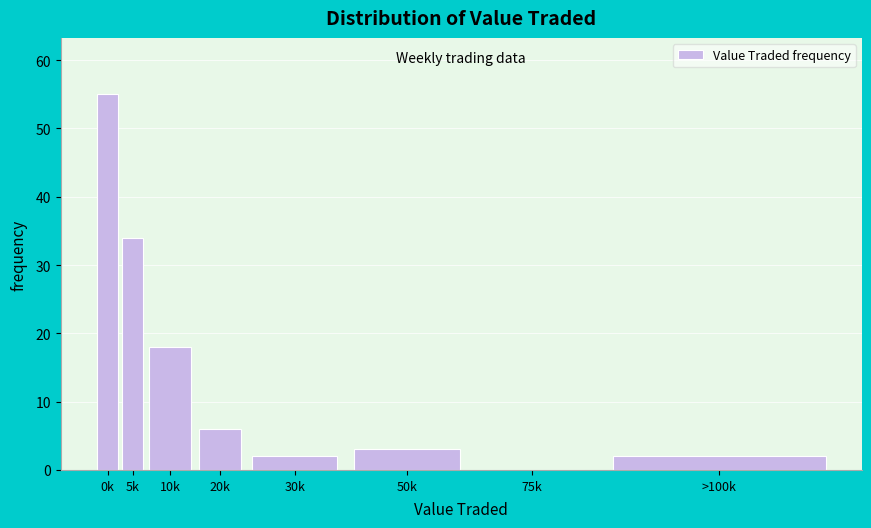

Reading left to right, extract all data points from this chart.

0k=55	5k=34	10k=18	20k=6	30k=2	50k=3	75k=0	>100k=2